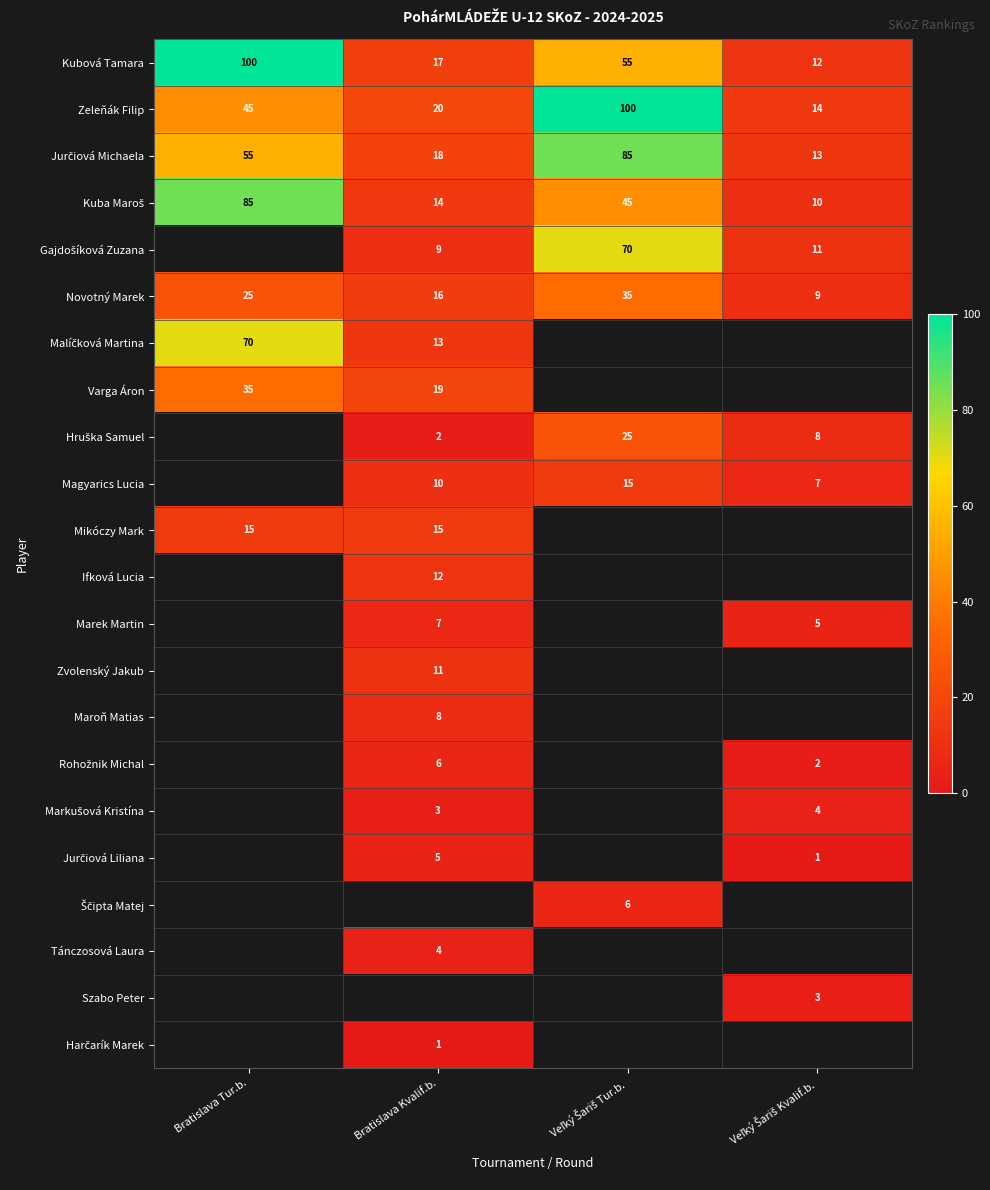

True or false: Kubová Tamara has a value of 5.4 at Veľký Šariš Kvalif.b..

False